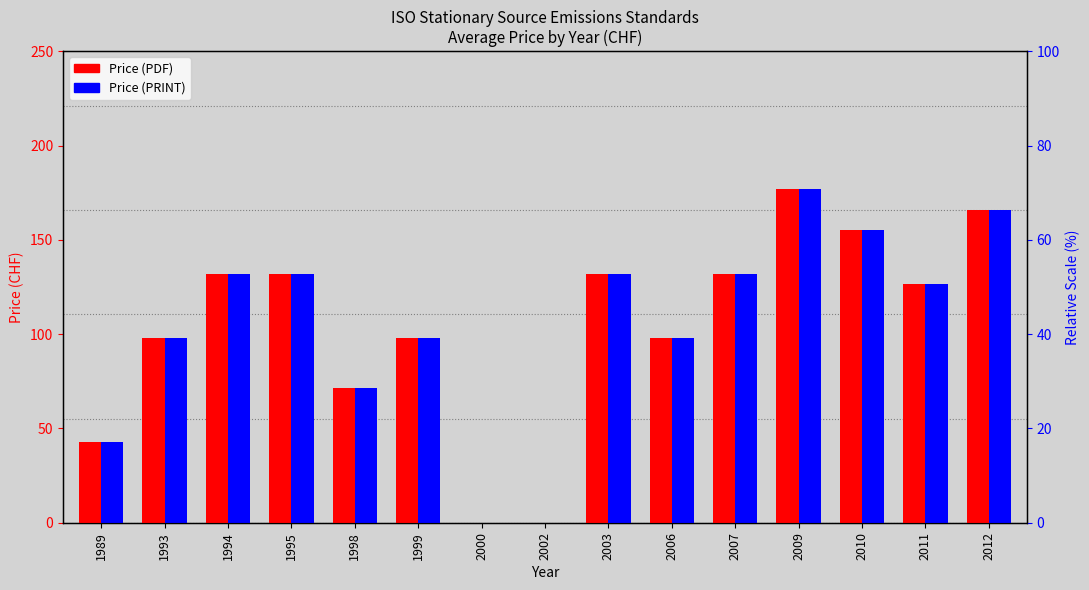

Count the number of categories in the chart.

15